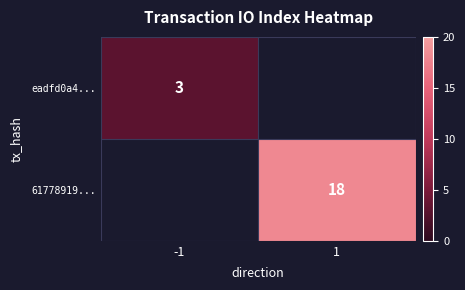

The 61778919... series shows 18 at 1. True or false?

True